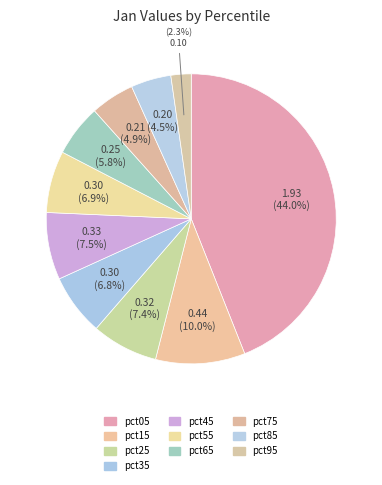

What is the total percentage of pct55 and pct85?

11.4%